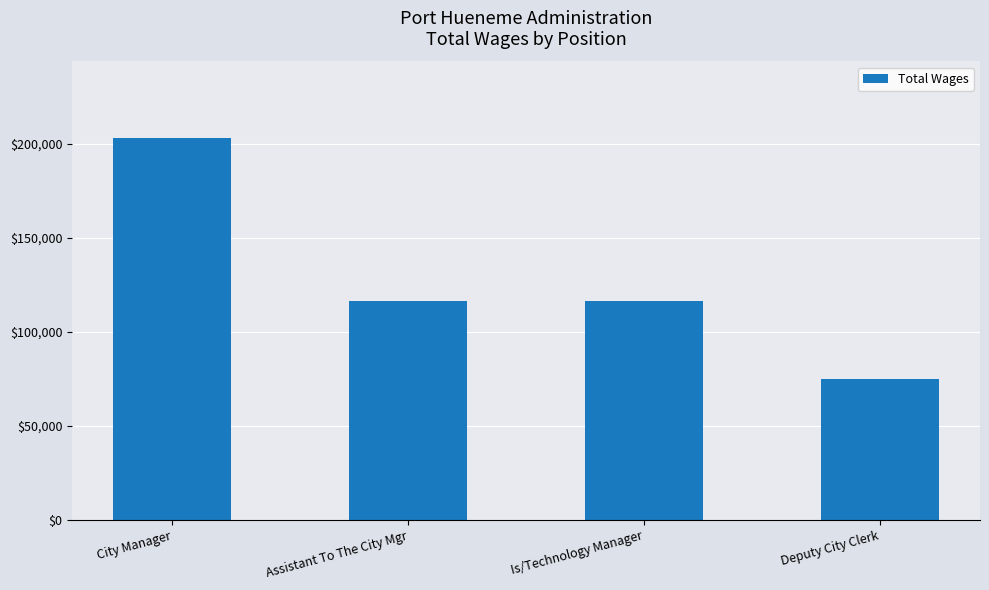

What is the average value?

127652